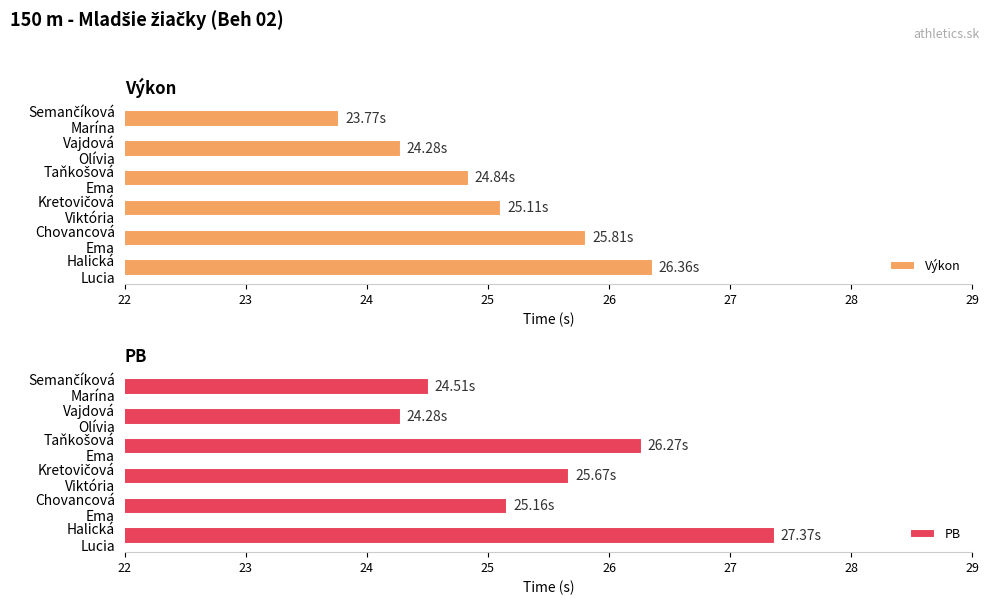

What is the average value of the PB series?

25.5